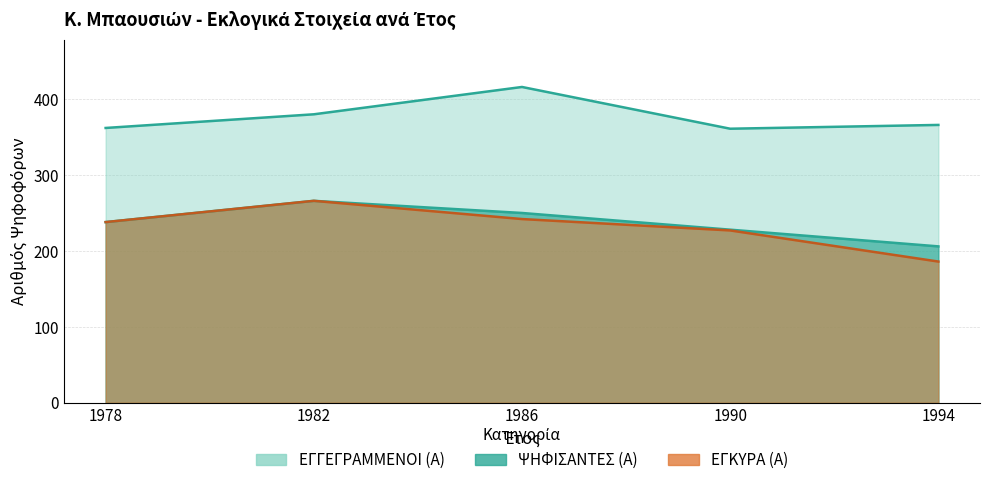

List the labels in order of ΕΓΓΕΓΡΑΜΜΕΝΟΙ (Α) value, smallest first.

1990, 1978, 1994, 1982, 1986